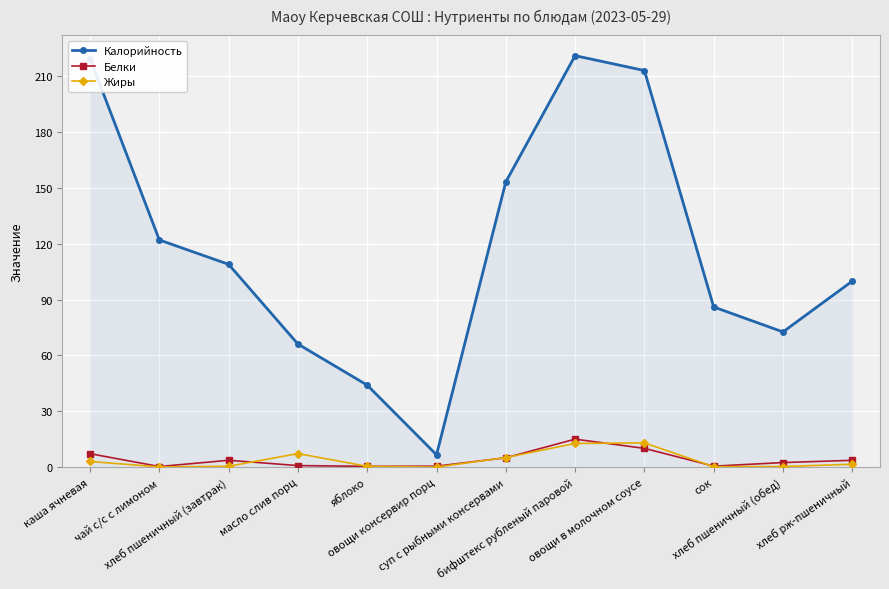

Where is the first local minimum for Калорийность?

овощи консервир порц